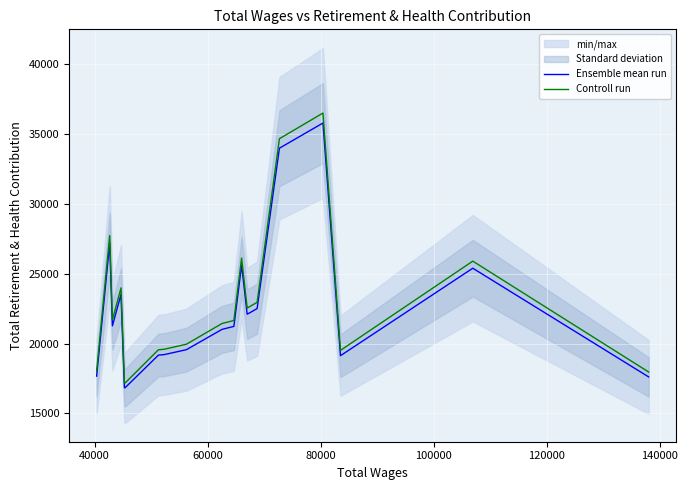

What is the minimum value for Controll run?

17174.8